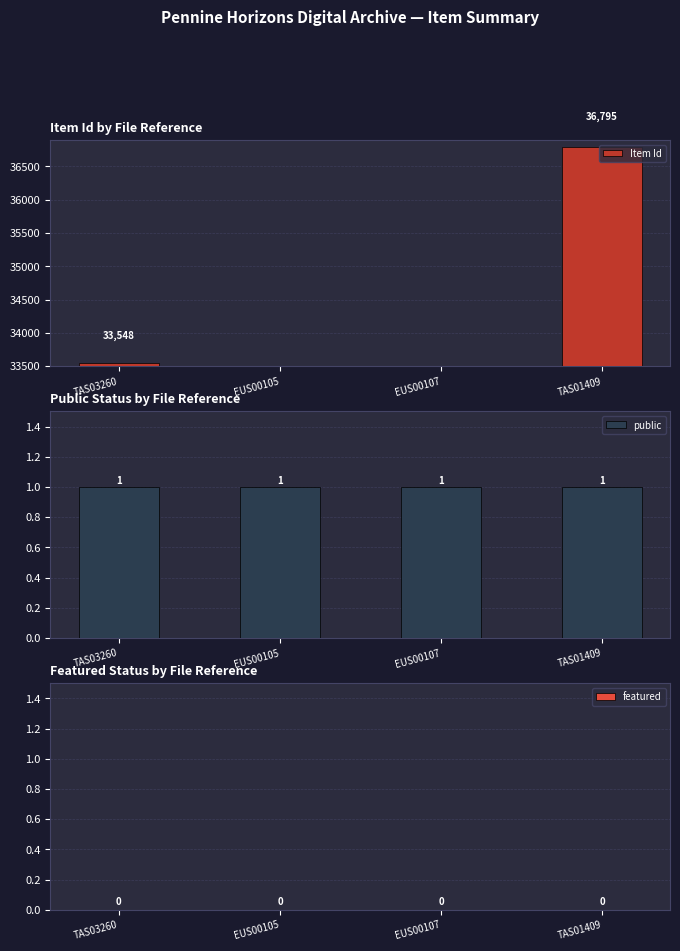

How many bars are there in each group?

3